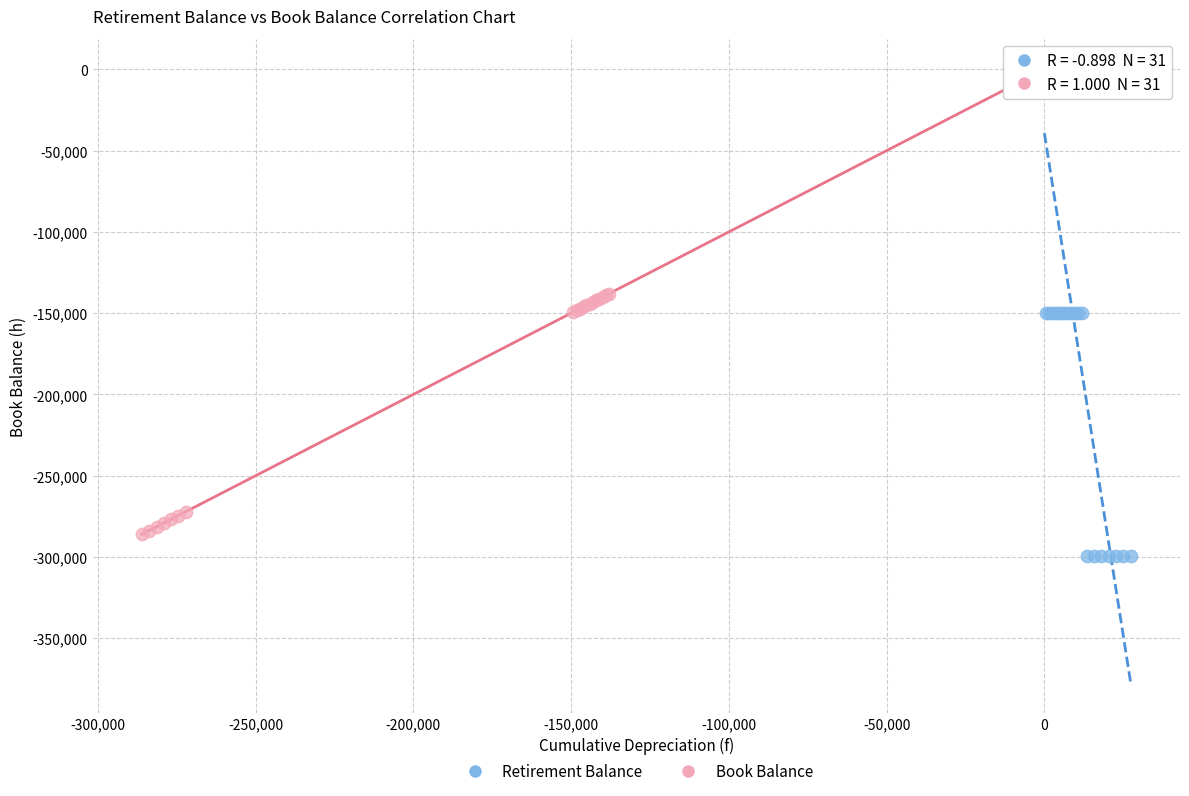

Which series has the widest spread of Y values?

Retirement Balance